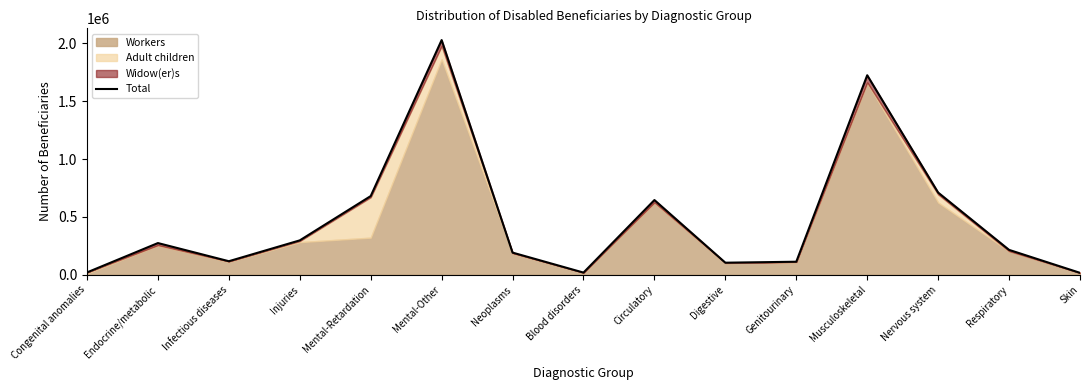

True or false: the data shows 273771 at Endocrine/metabolic.

True